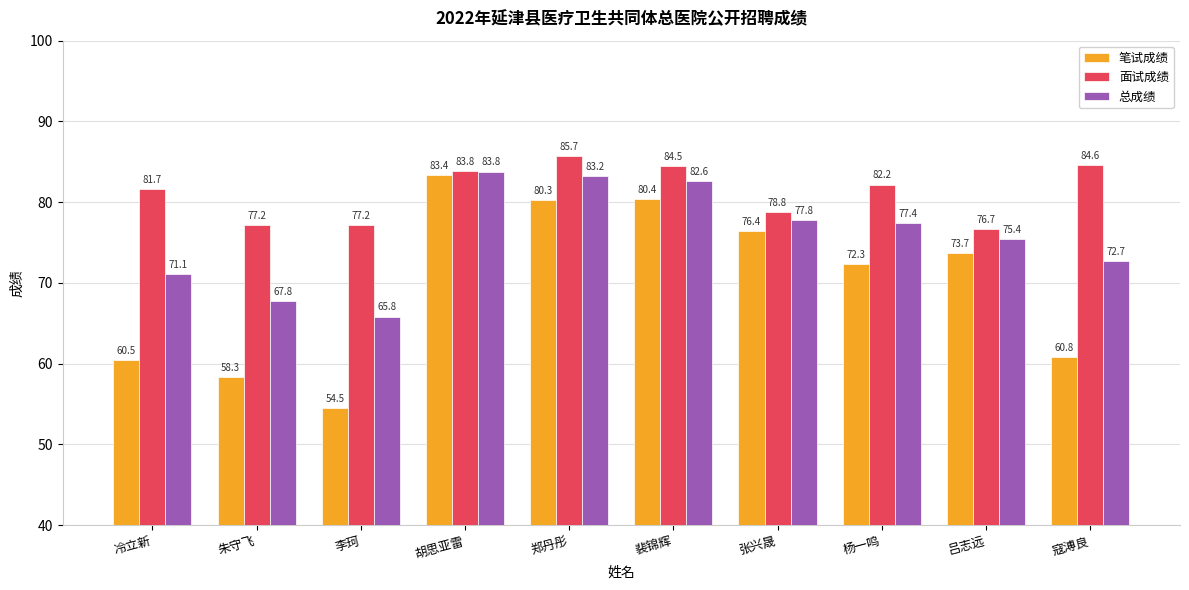

The 面试成绩 series shows 23.1 at 吕志远. True or false?

False